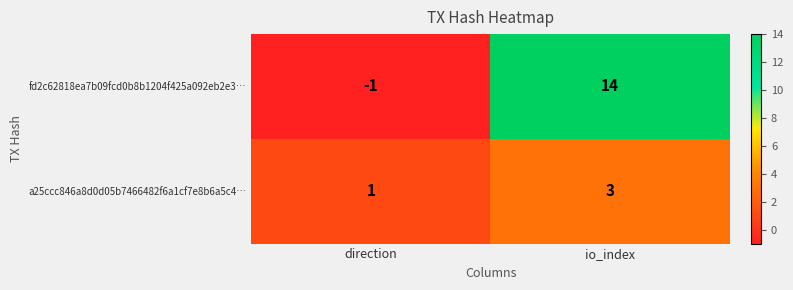

Between direction and io_index, which series saw the biggest shift?

fd2c62818ea7b09fcd0b8b1204f425a092eb2e3…